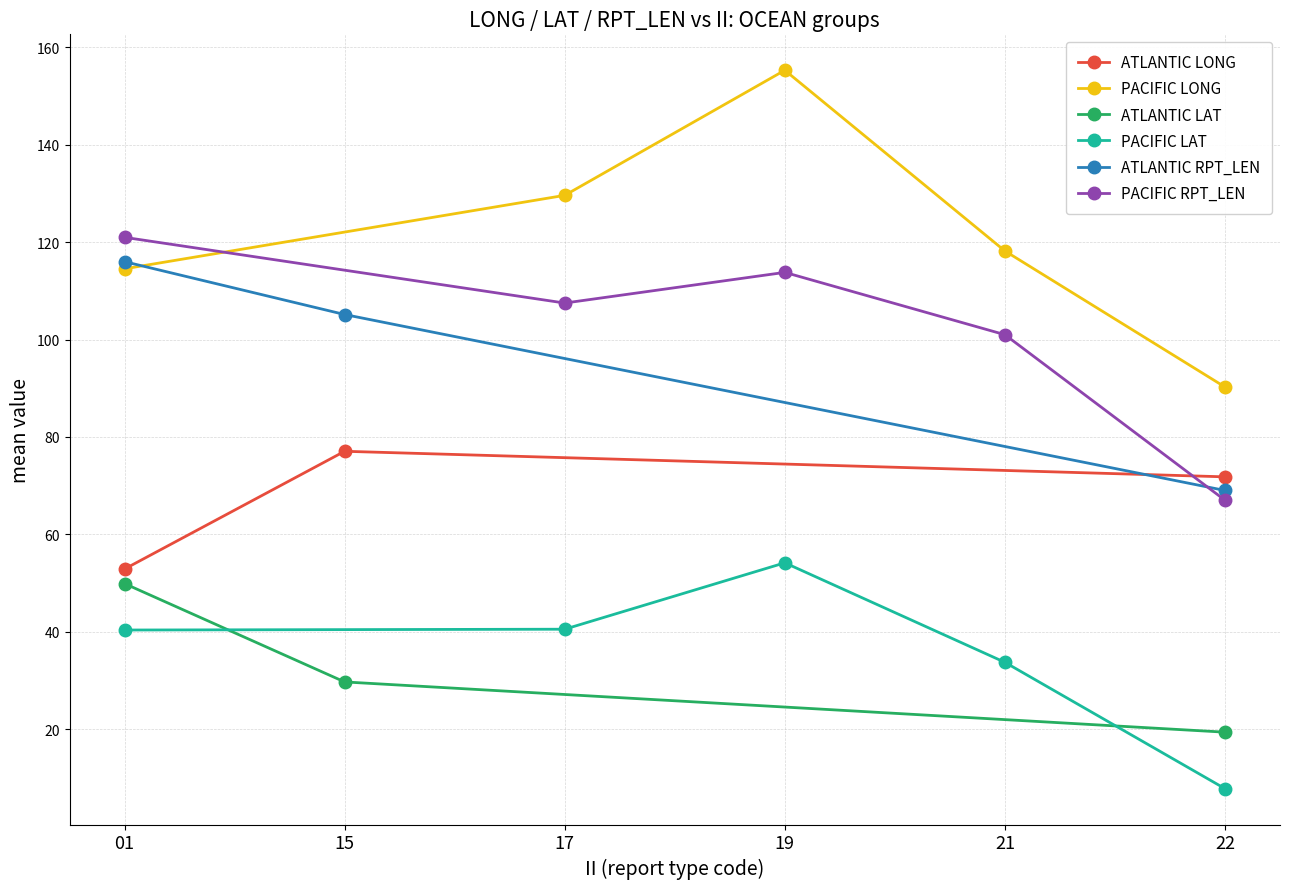

The value of ATLANTIC LAT at 15 is 15.5. True or false?

False